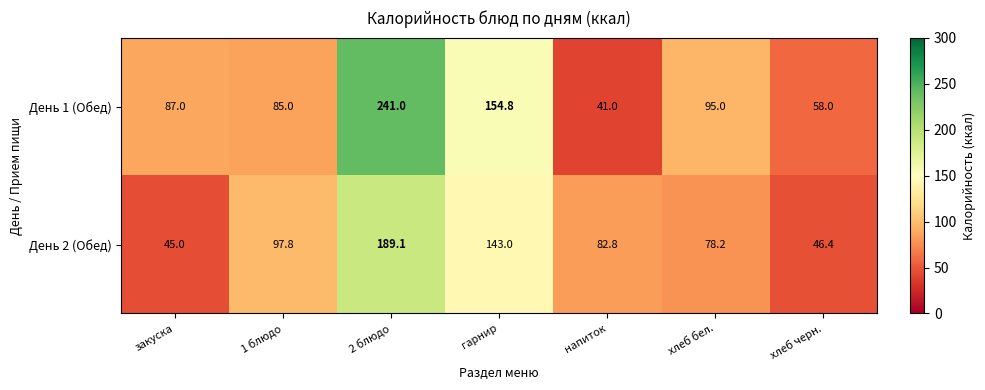

At which category does the chart reach its minimum across all series?

напиток